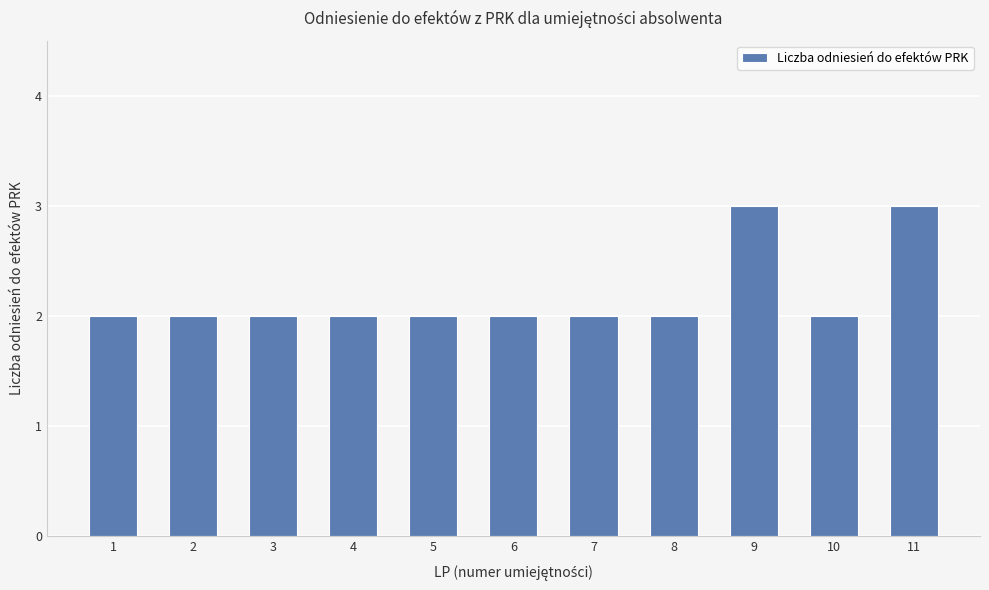

What is the sum of the values at 5 and 6?

4